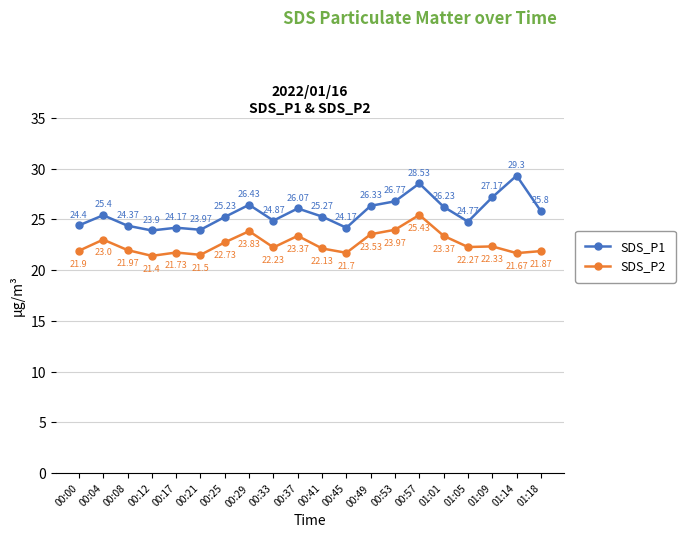

At which category does SDS_P1 reach its first local valley?

00:12